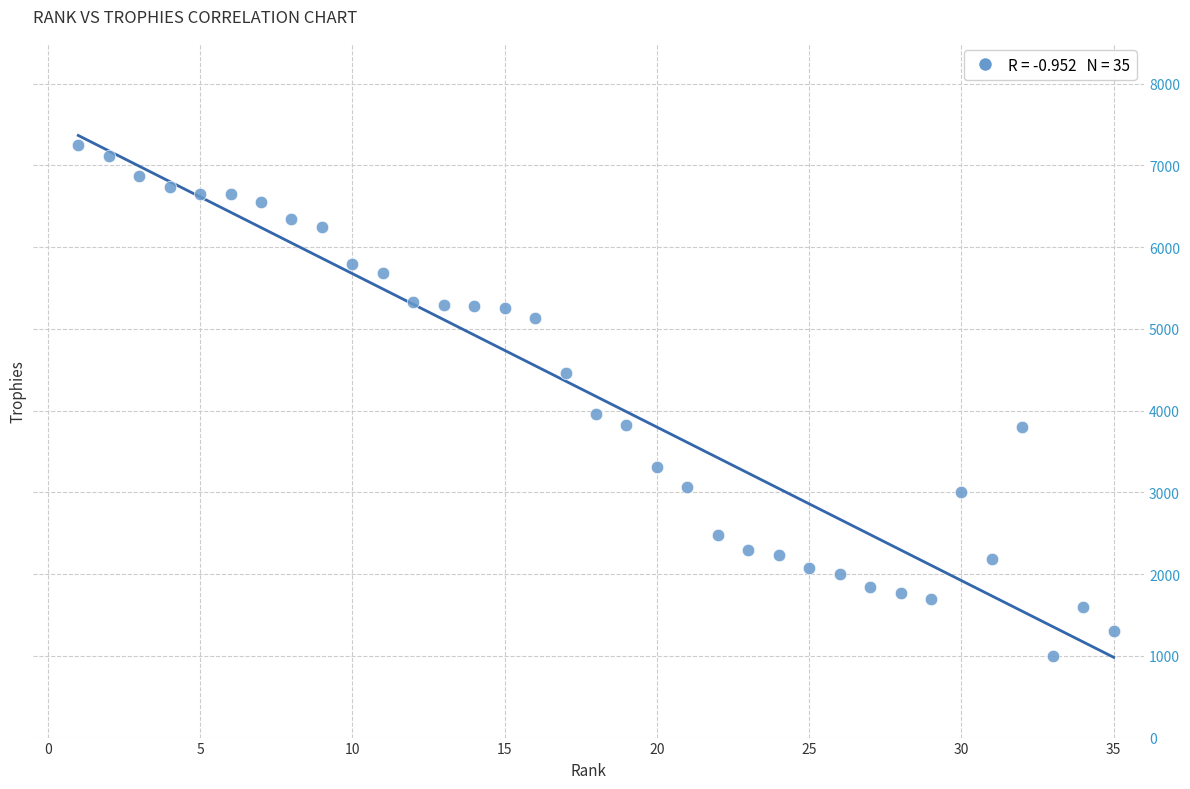

What is the range of Y values (max minus min)?

6253